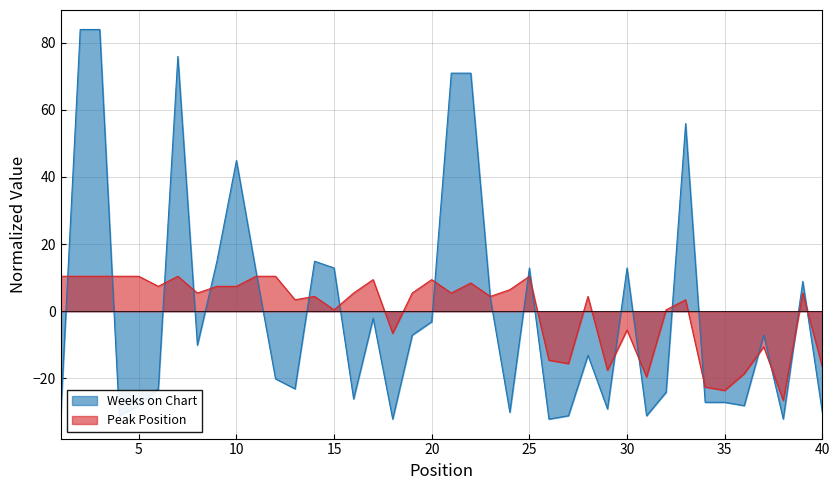

Reading left to right, what are all the values shown in this chart?

Weeks on Chart: 1=-31.1	2=83.9	3=83.9	4=-31.1	5=-28.1	6=-23.1	7=75.9	8=-10.1	9=14.9	10=44.9	11=11.9	12=-20.1	13=-23.1	14=14.9	15=12.9	16=-26.1	17=-2.1	18=-32.1	19=-7.1	20=-3.1	21=70.9	22=70.9	23=3.9	24=-30.1	25=12.9	26=-32.1	27=-31.1	28=-13.1	29=-29.1	30=12.9	31=-31.1	32=-24.1	33=55.9	34=-27.1	35=-27.1	36=-28.1	37=-7.1	38=-32.1	39=8.9	40=-30.1
Peak Position: 1=10.4	2=10.4	3=10.4	4=10.4	5=10.4	6=7.4	7=10.4	8=5.4	9=7.4	10=7.4	11=10.4	12=10.4	13=3.4	14=4.4	15=0.4	16=5.4	17=9.4	18=-6.6	19=5.4	20=9.4	21=5.4	22=8.4	23=4.4	24=6.4	25=10.4	26=-14.6	27=-15.6	28=4.4	29=-17.6	30=-5.6	31=-19.6	32=0.4	33=3.4	34=-22.6	35=-23.6	36=-18.6	37=-10.6	38=-26.6	39=5.4	40=-16.6